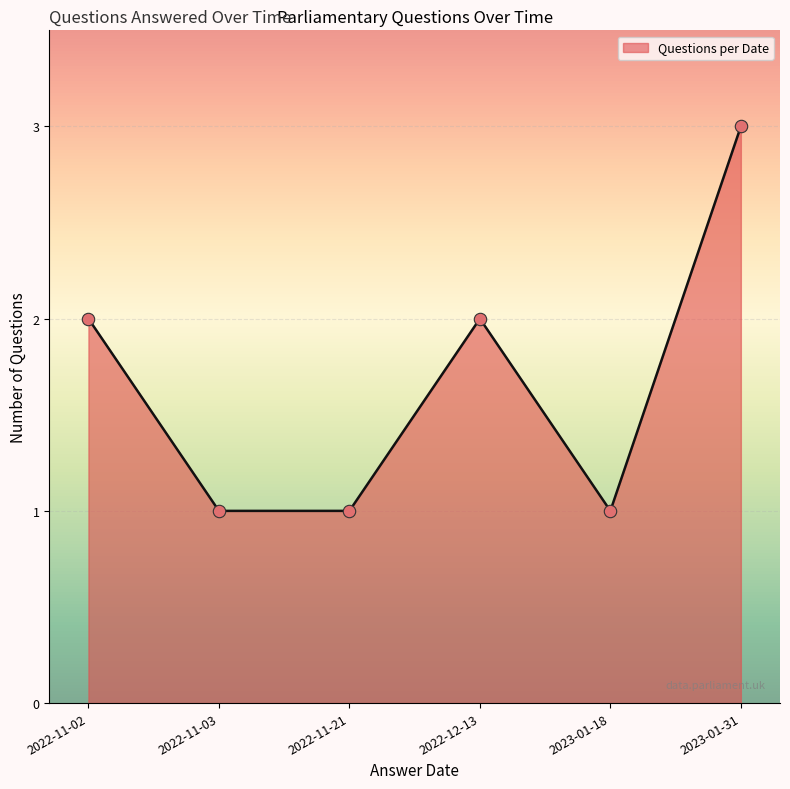

Between 2022-11-21 and 2023-01-31, which is larger?

2023-01-31